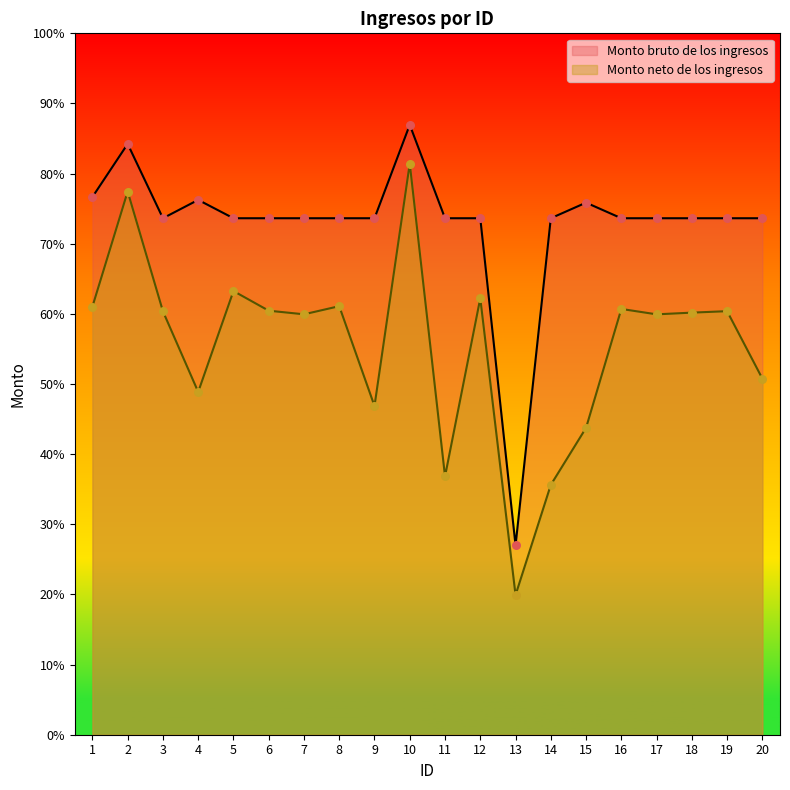

Which series contains the highest Y value?

Monto bruto de los ingresos